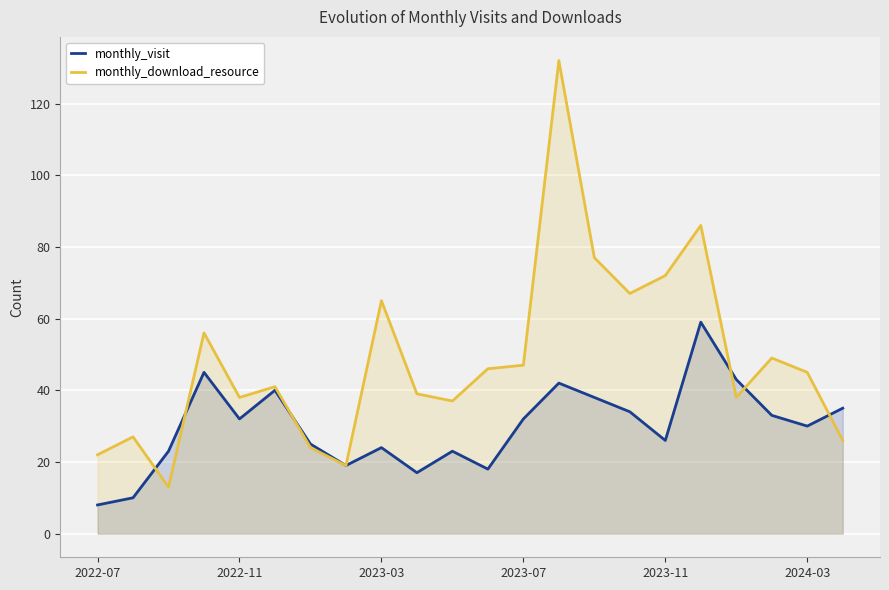

Between 7 and 18, which is larger?

18